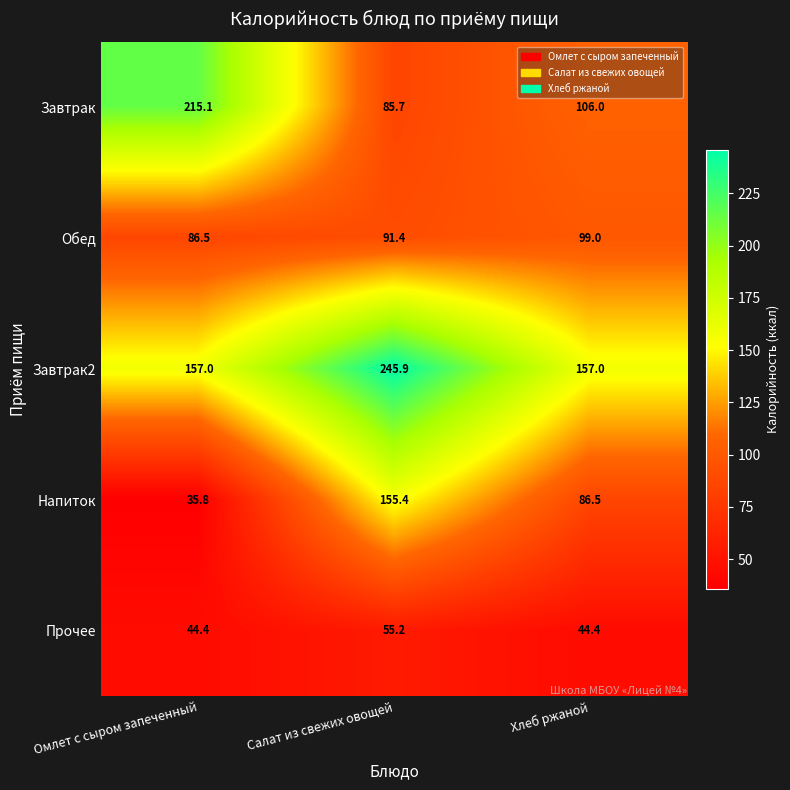

List the series in order of their peak value, lowest first.

Прочее, Обед, Напиток, Завтрак, Завтрак2